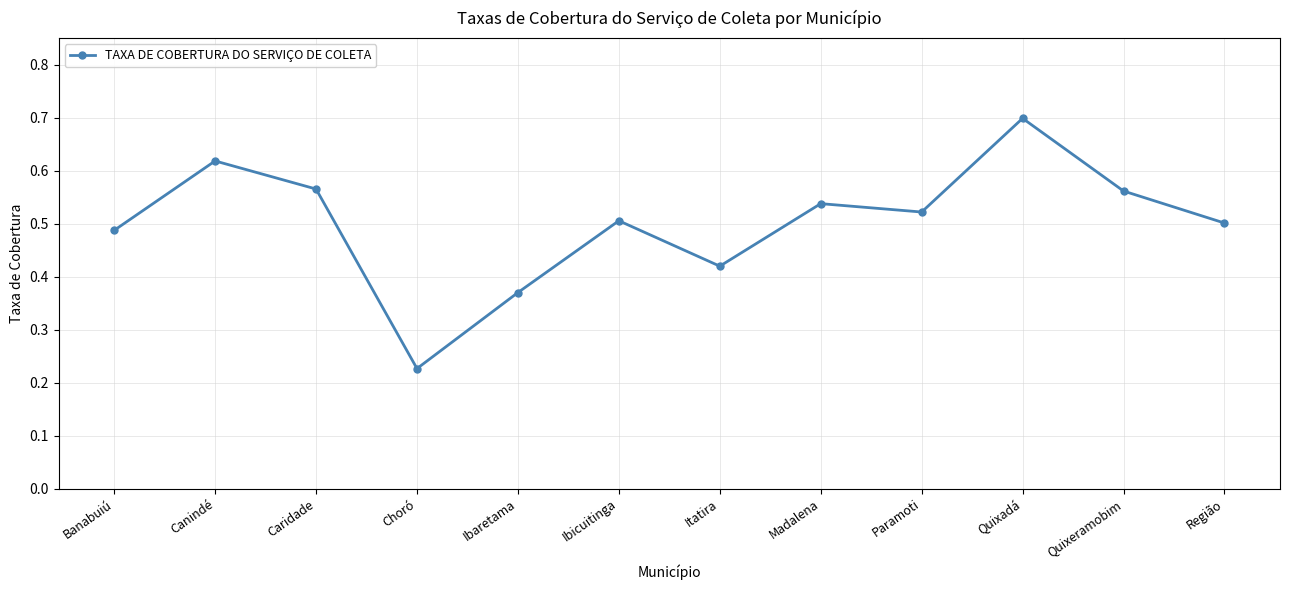

What is the label of the 12th point from the left?

Região